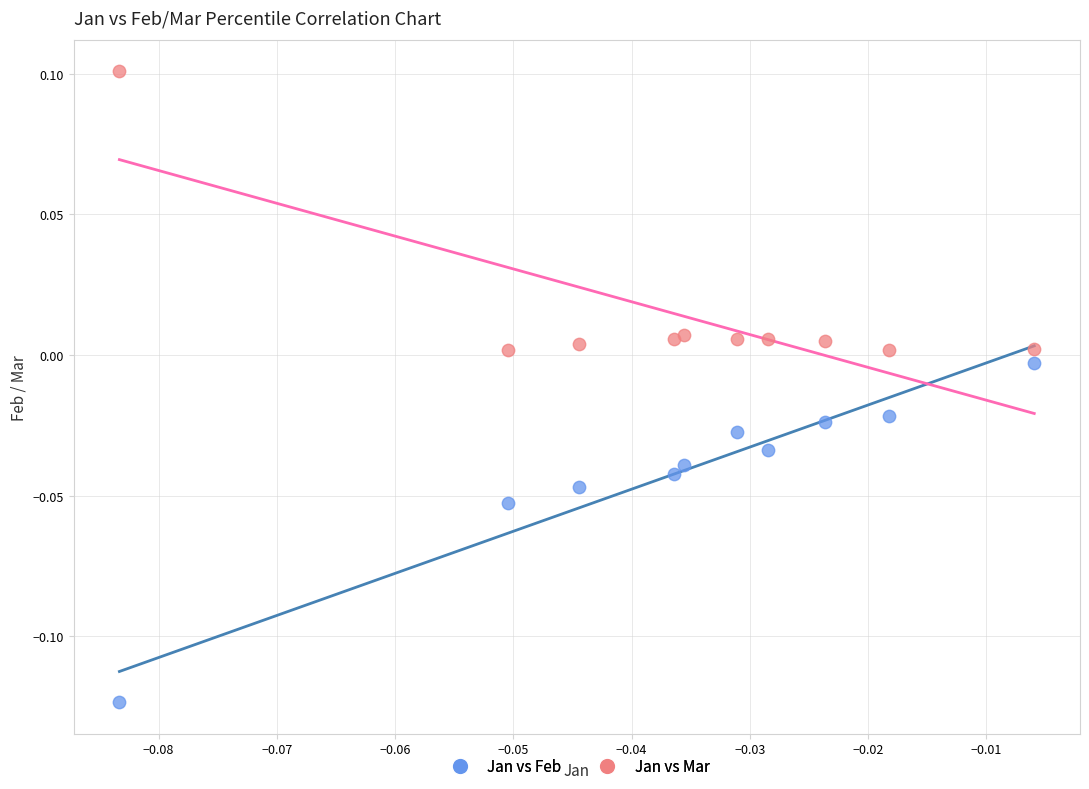

What are all the series names shown in the legend?

Jan vs Feb, Jan vs Mar